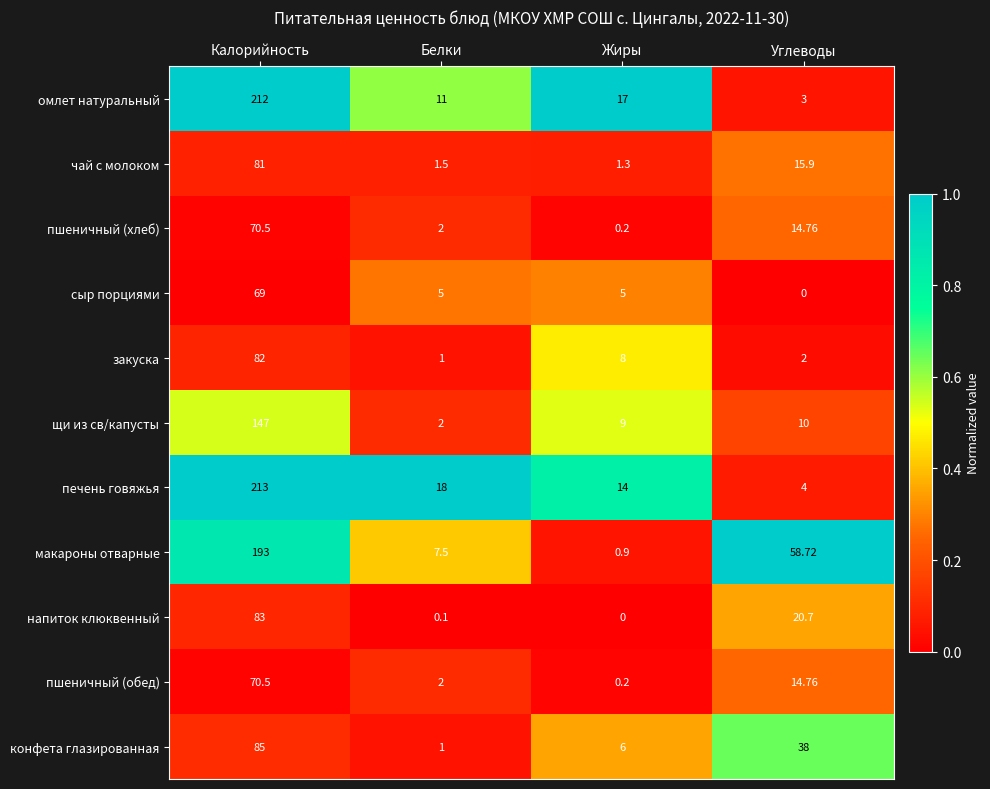

At which label does напиток клюквенный first exceed 20?

Калорийность